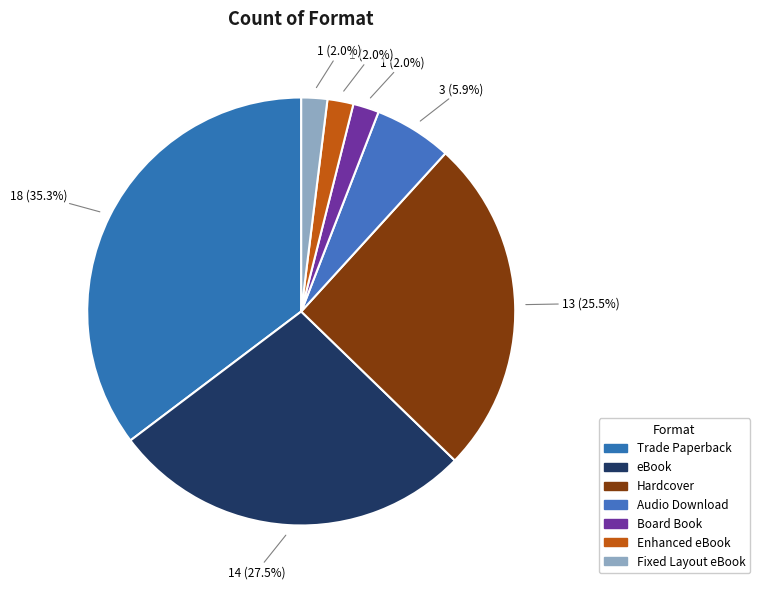

To the nearest percent, what is the average slice percentage?

14%